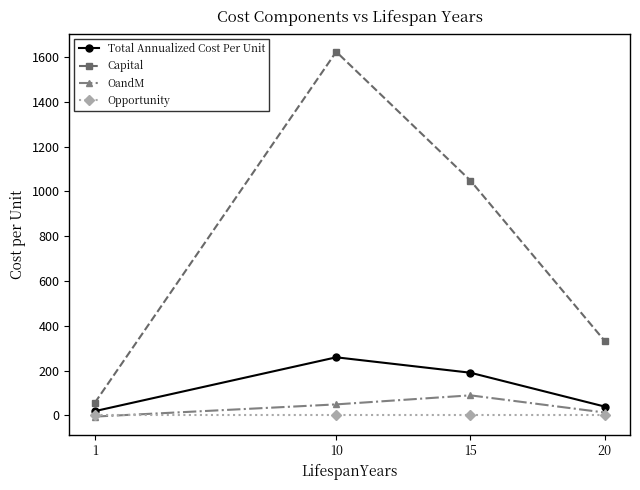

What is the difference between the maximum and minimum values in the Capital series?

1568.9